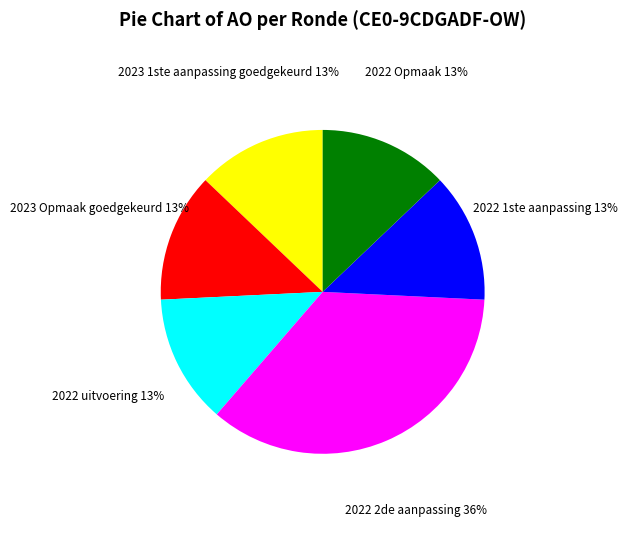

Is the sum of 2022 Opmaak and 2023 1ste aanpassing goedgekeurd greater than half?

No